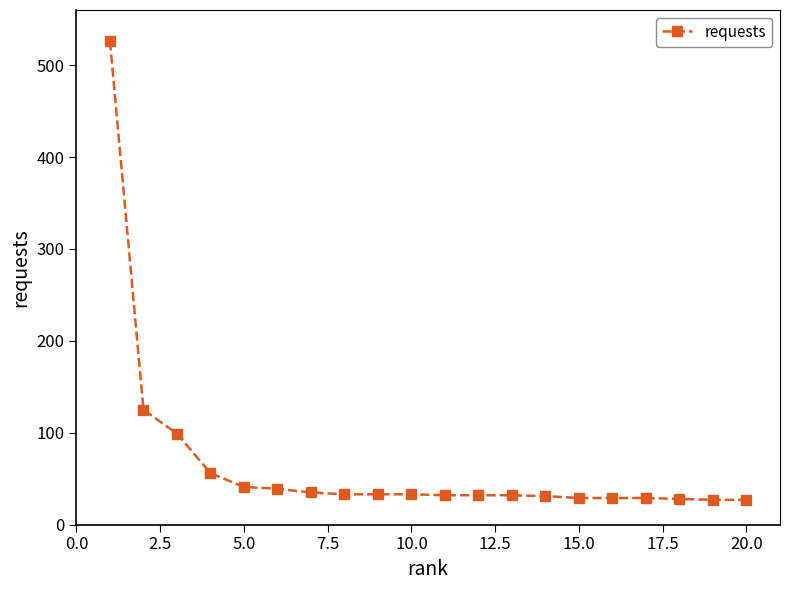

What is the value of the 13th point from the left?

32